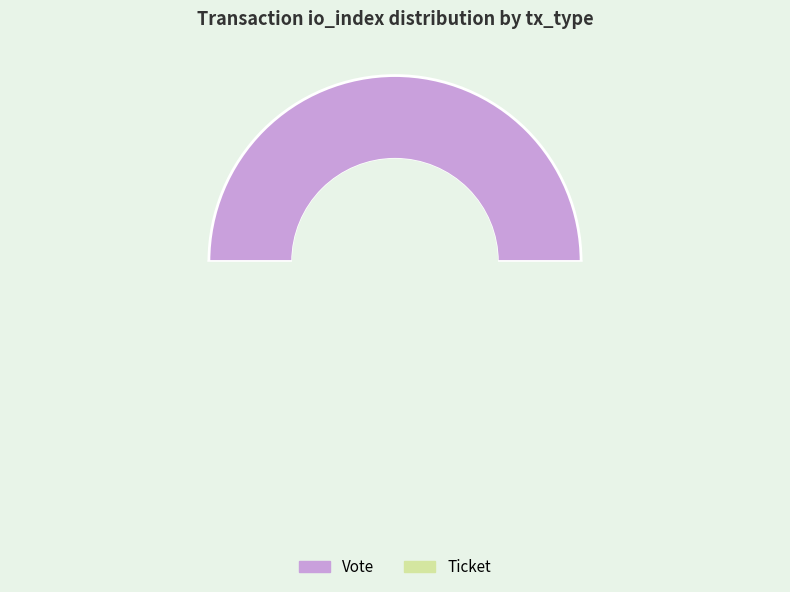

What is the smallest slice in the pie chart?

Ticket